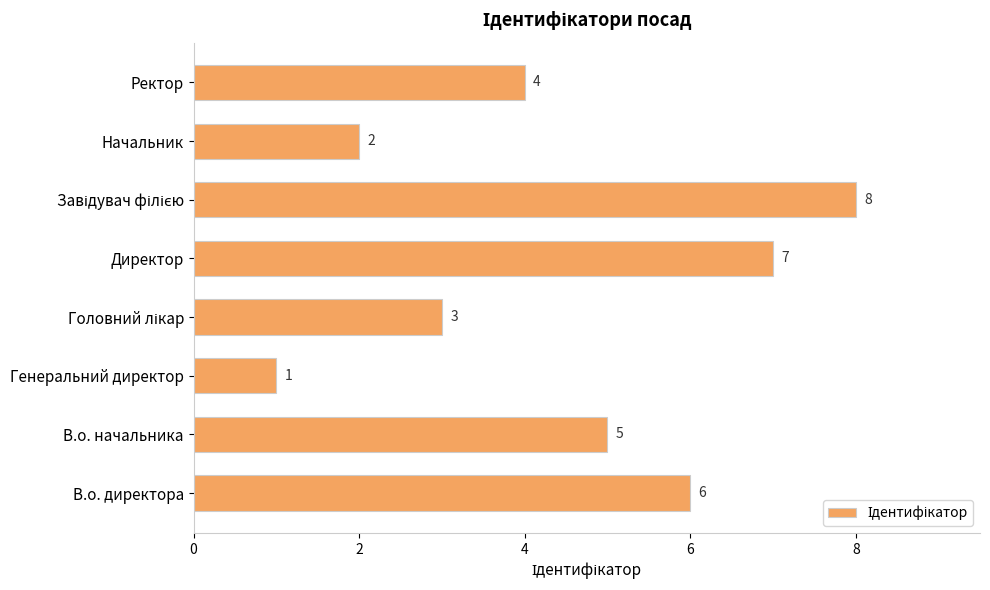

The chart shows a value of 8 at В.о. начальника. True or false?

False